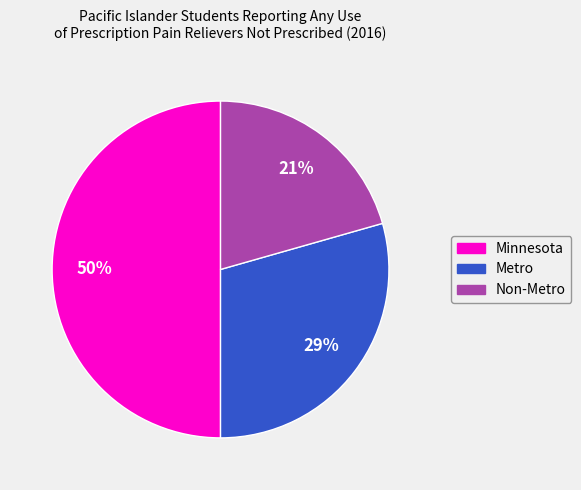

Is it true that Non-Metro is 21% of the pie?

True